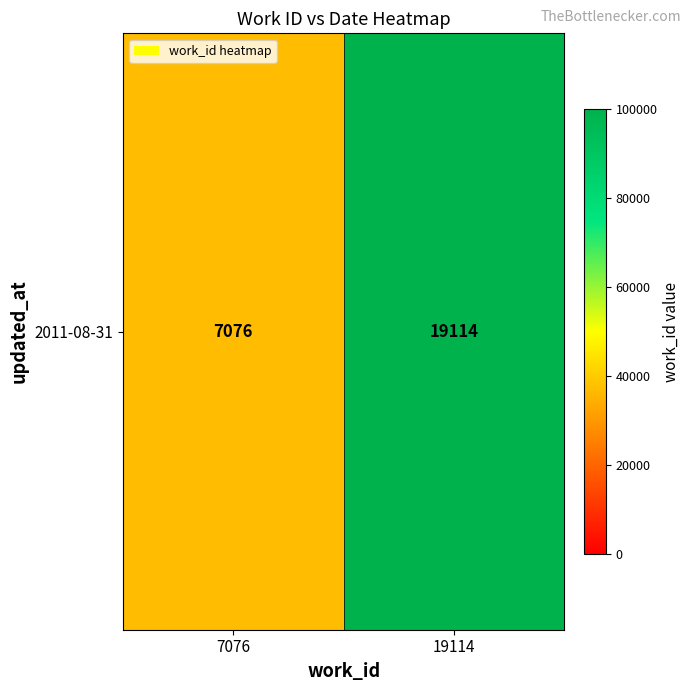

What is the greatest value displayed?

100000.0